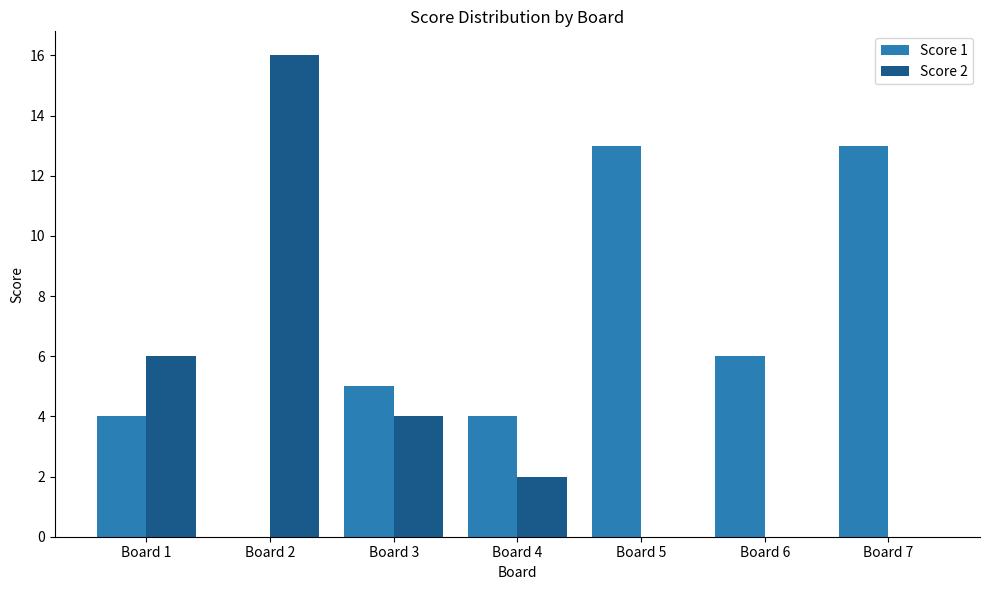

Is the value of Score 1 at Board 7 greater than the value of Score 2 at Board 4?

Yes